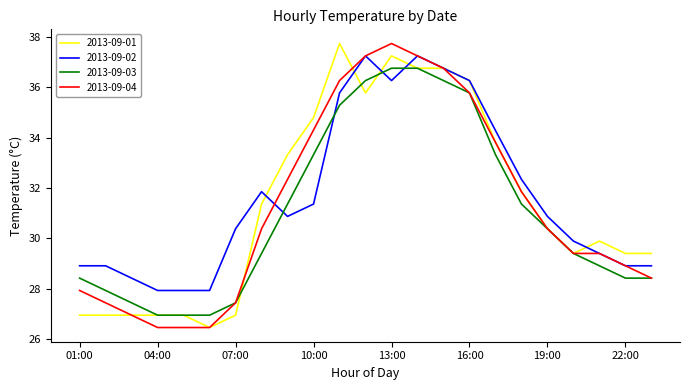

True or false: 2013-09-03 and 2013-09-01 cross at least once.

True